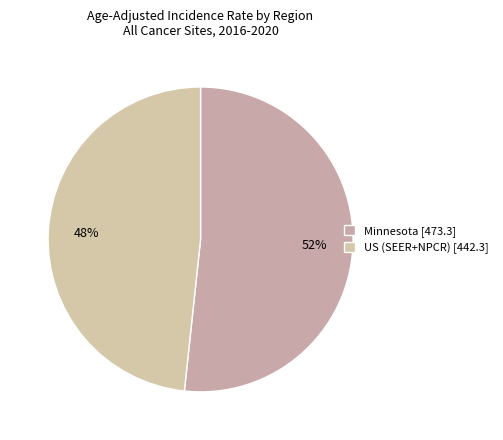

Which slice is the smallest?

US (SEER+NPCR)